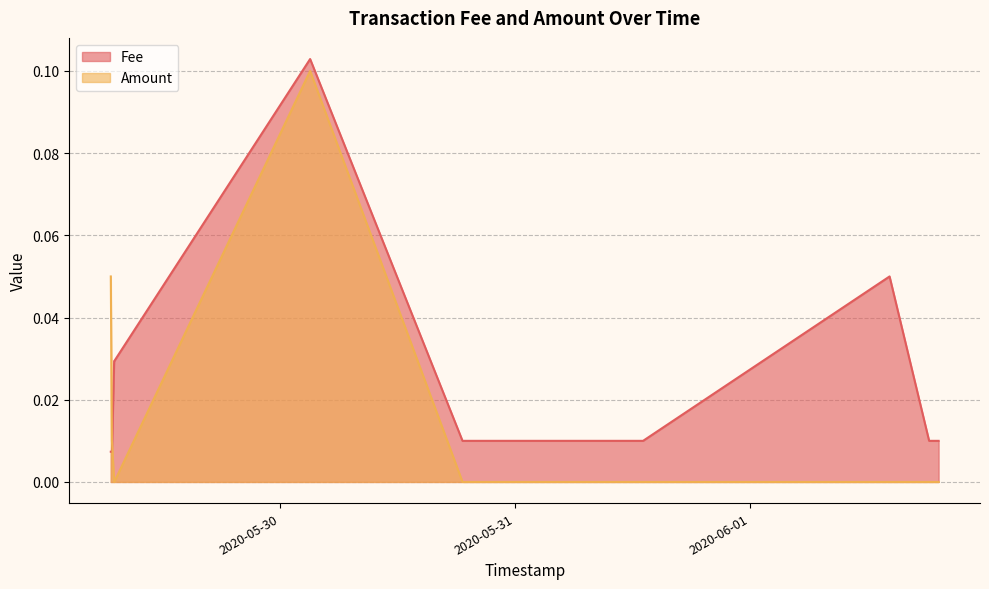

True or false: Amount and Fee intersect in this chart.

True